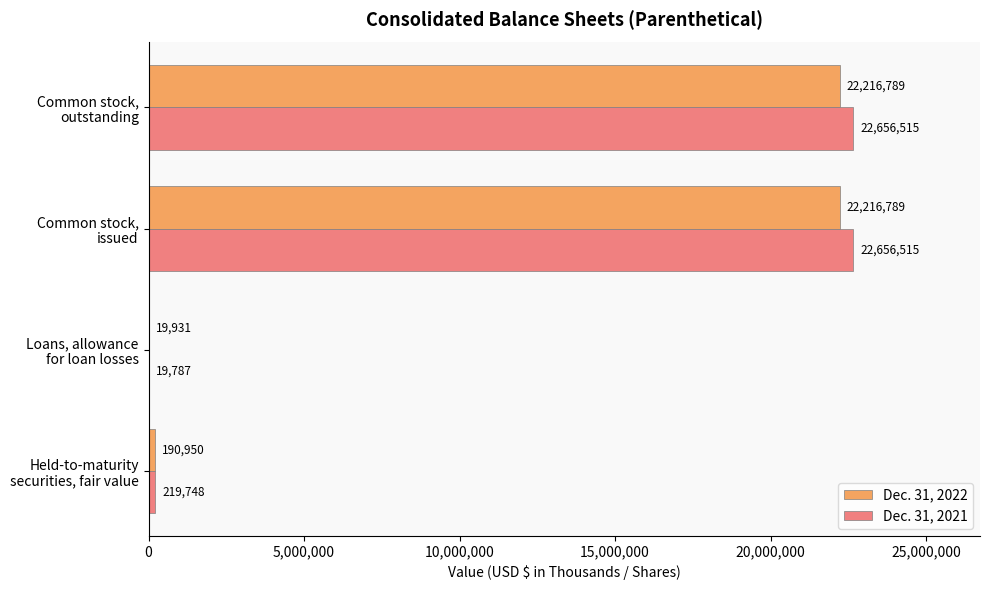

Which series has the widest spread of values?

Dec. 31, 2021